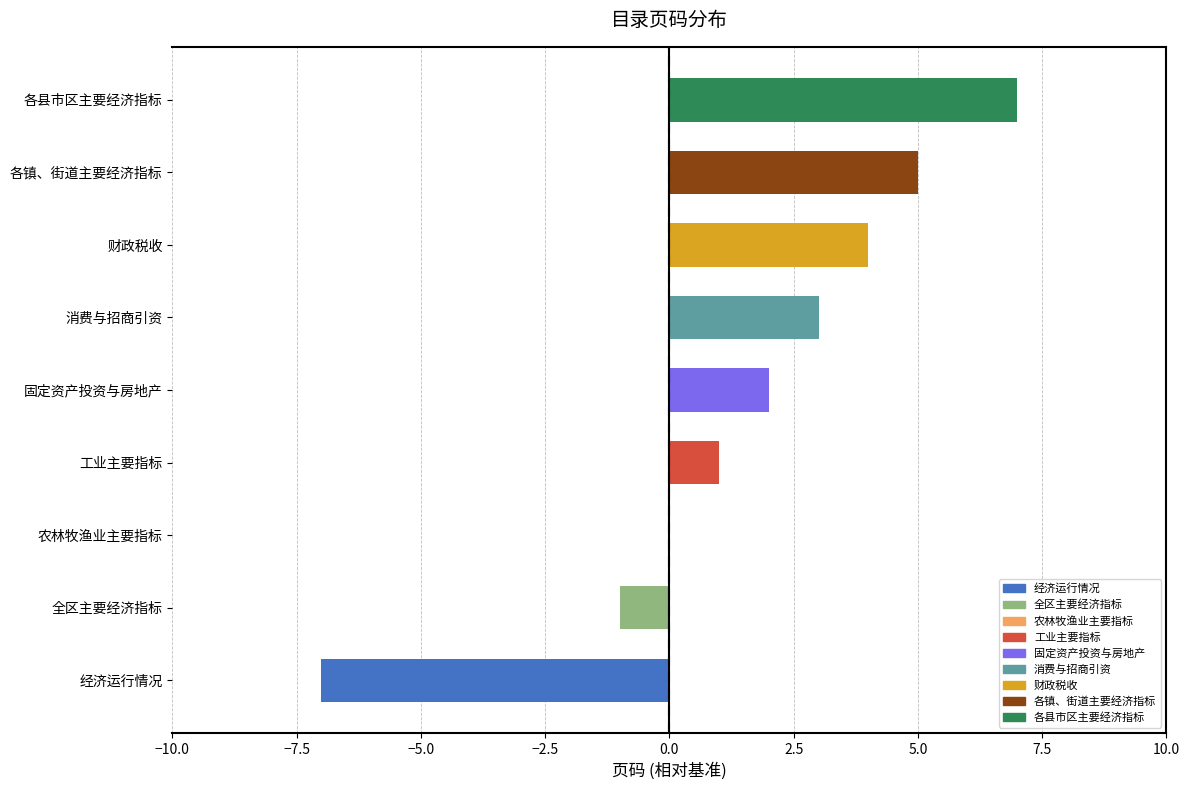

What is the approximate value at 经济运行情况?

-7